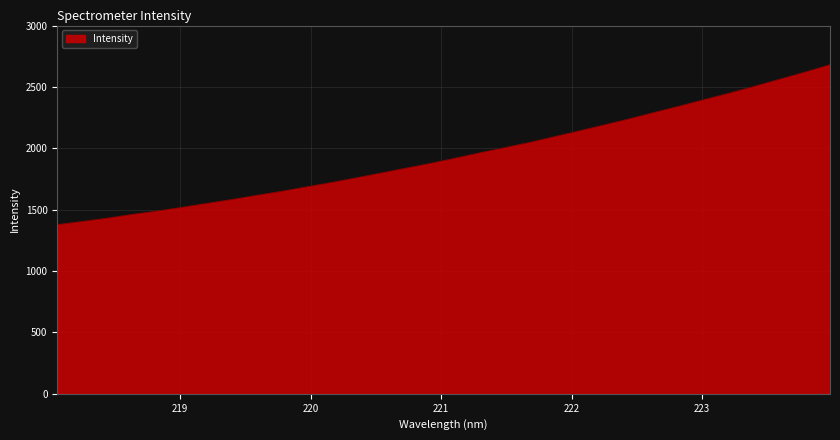

What is the sum of all values?

62237.9